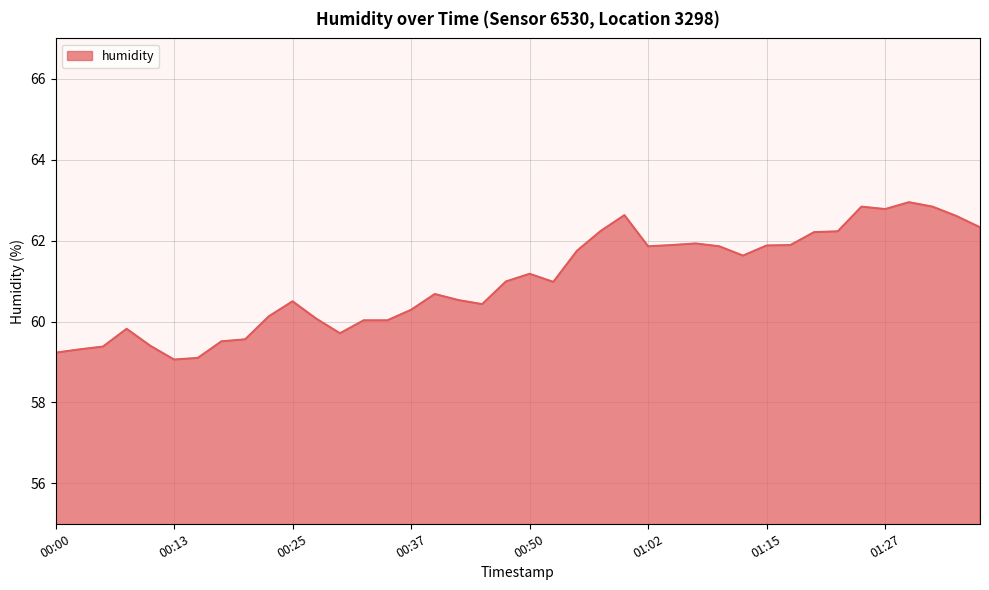

What is the difference between the maximum and minimum values?

3.9